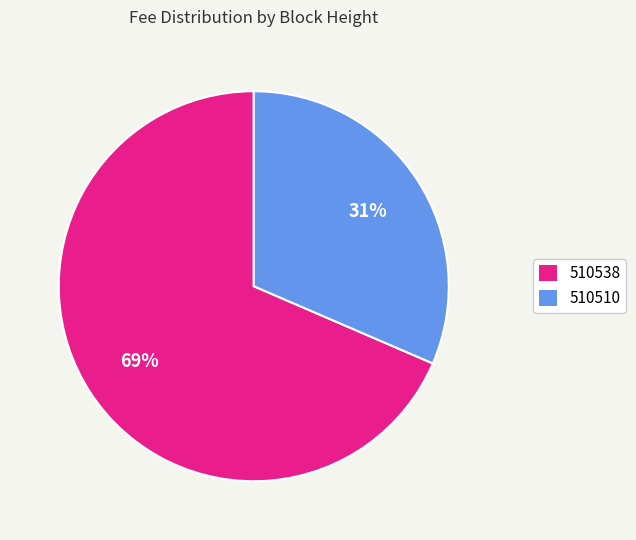

Between 510510 and 510538, which is larger?

510538